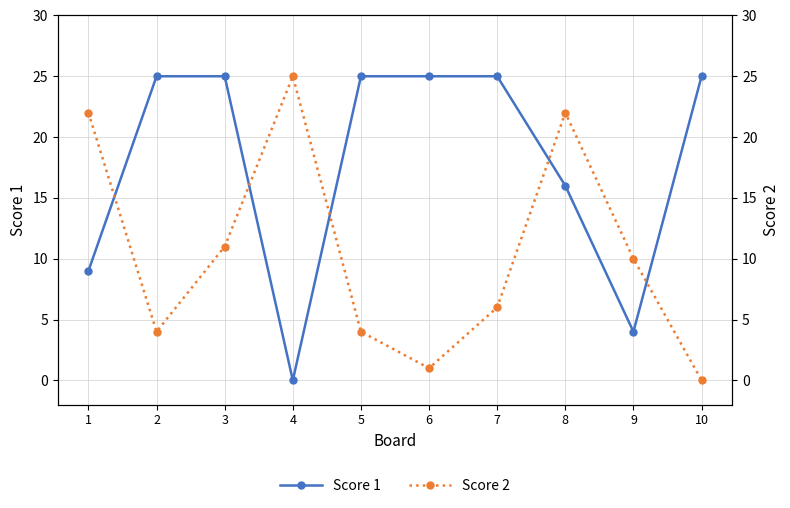

Does the chart have visible grid lines?

Yes